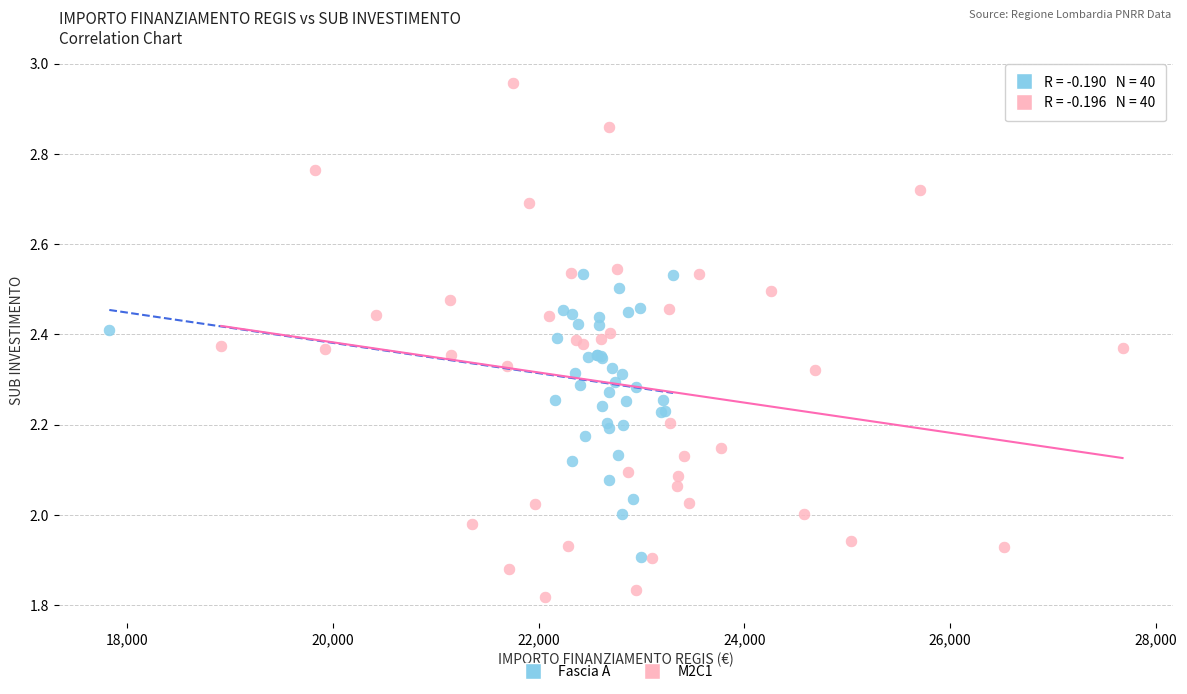

Which series has the largest Y range (max minus min)?

M2C1